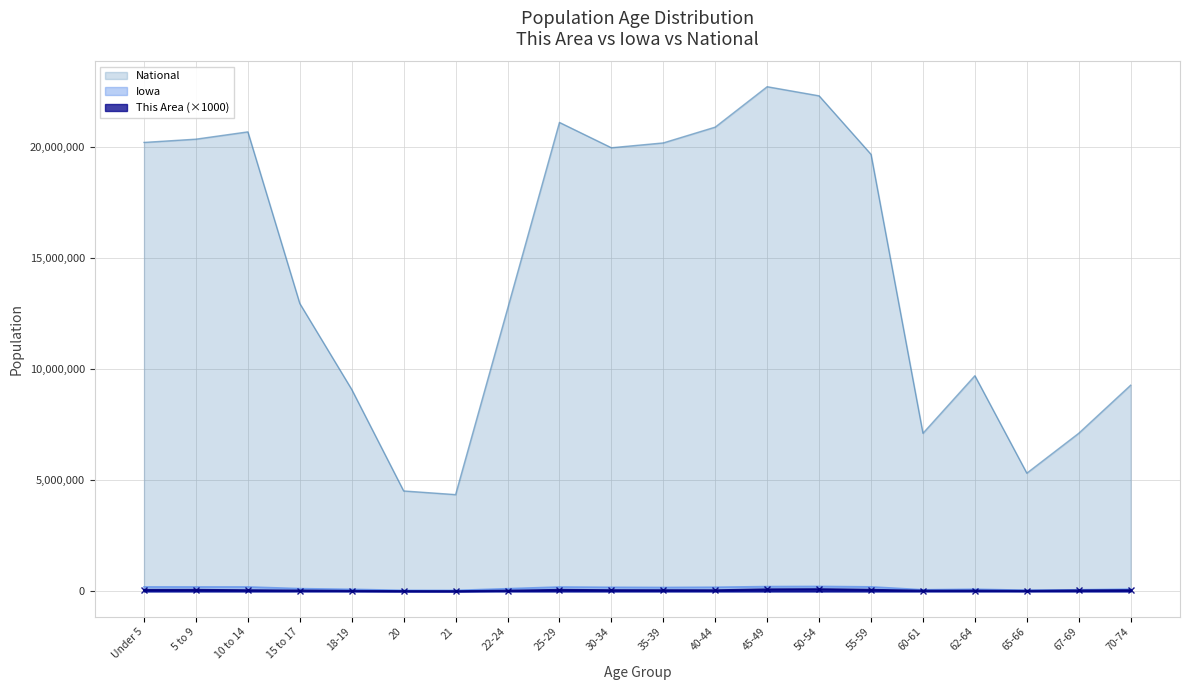

Rank the categories by National value from lowest to highest.

21, 20, 65-66, 60-61, 67-69, 18-19, 70-74, 62-64, 22-24, 15 to 17, 55-59, 30-34, 35-39, Under 5, 5 to 9, 10 to 14, 40-44, 25-29, 50-54, 45-49